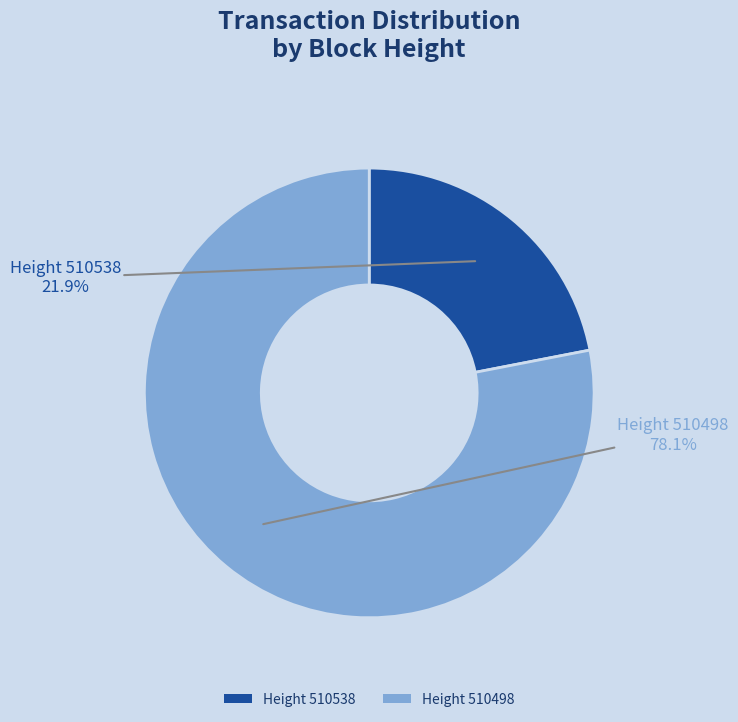

Do Height 510538 and Height 510498 together represent more than half of the pie?

Yes